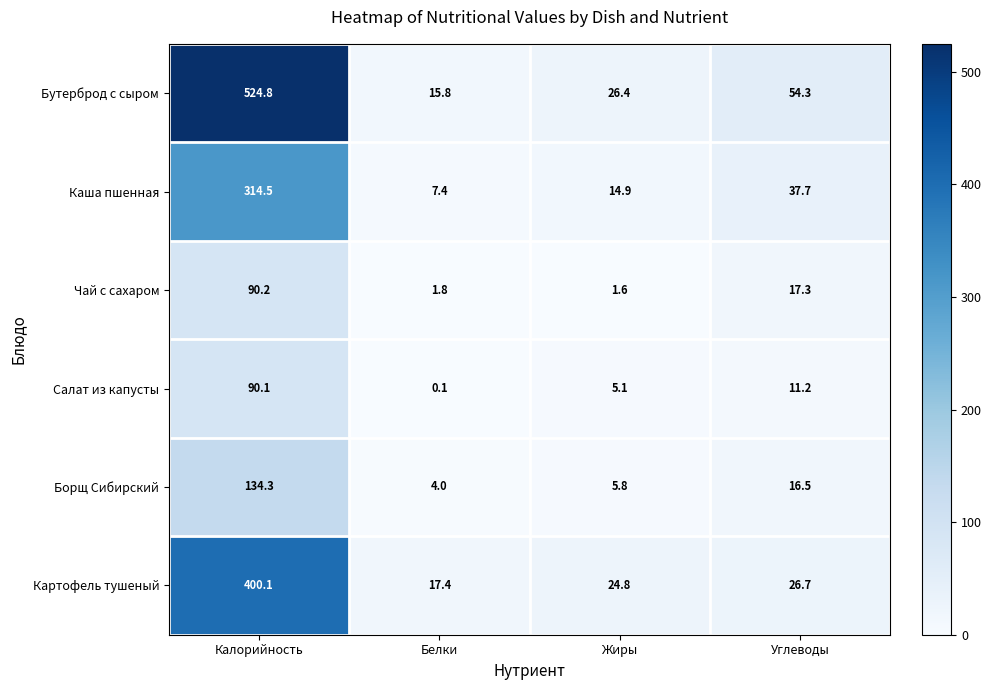

The Чай с сахаром series shows 2.1 at Жиры. True or false?

False